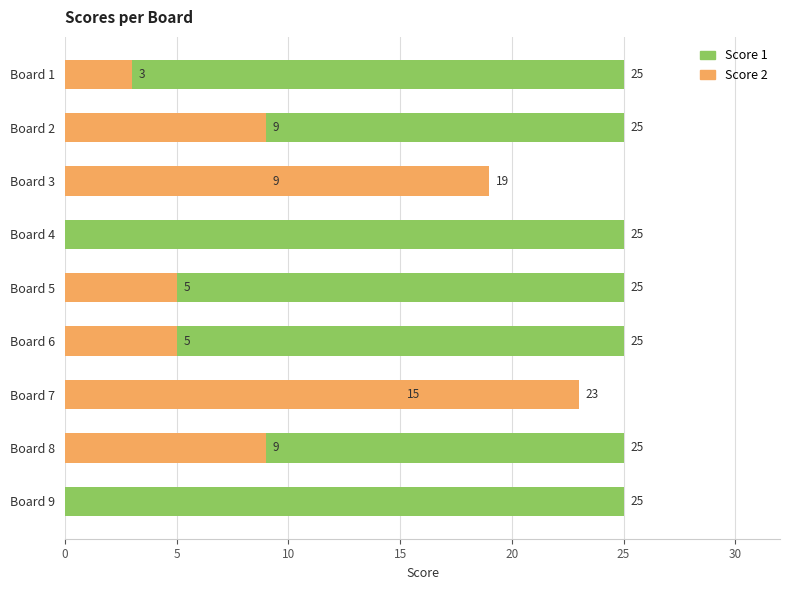

List the series in order of their peak value, highest first.

Score 1, Score 2